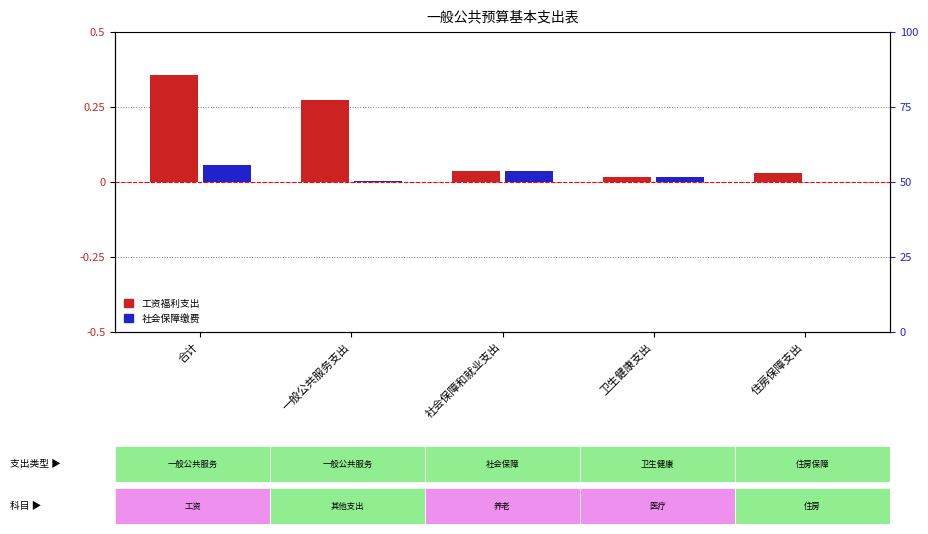

At which label is 工资福利支出 closest to 0?

卫生健康支出